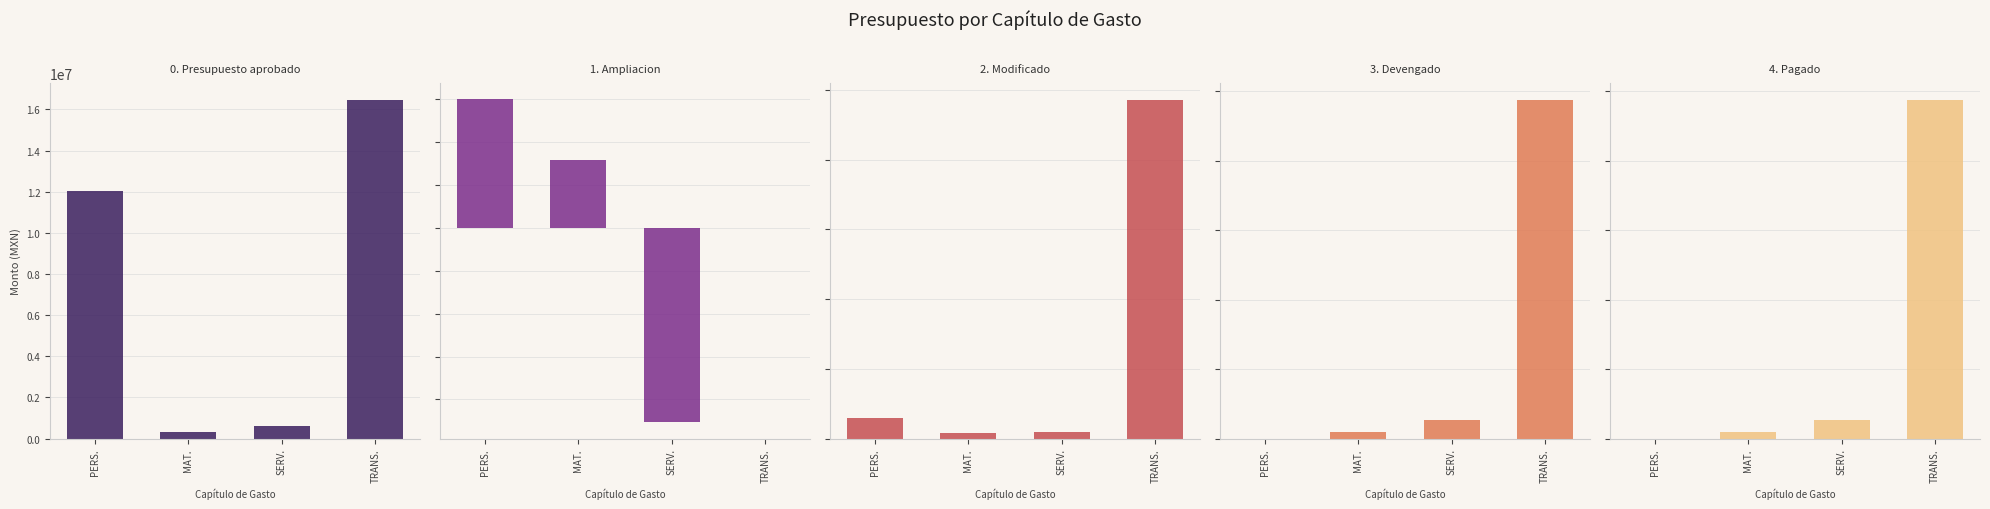

What is the difference between the second highest and second lowest values in the Modificado series?

205996.2